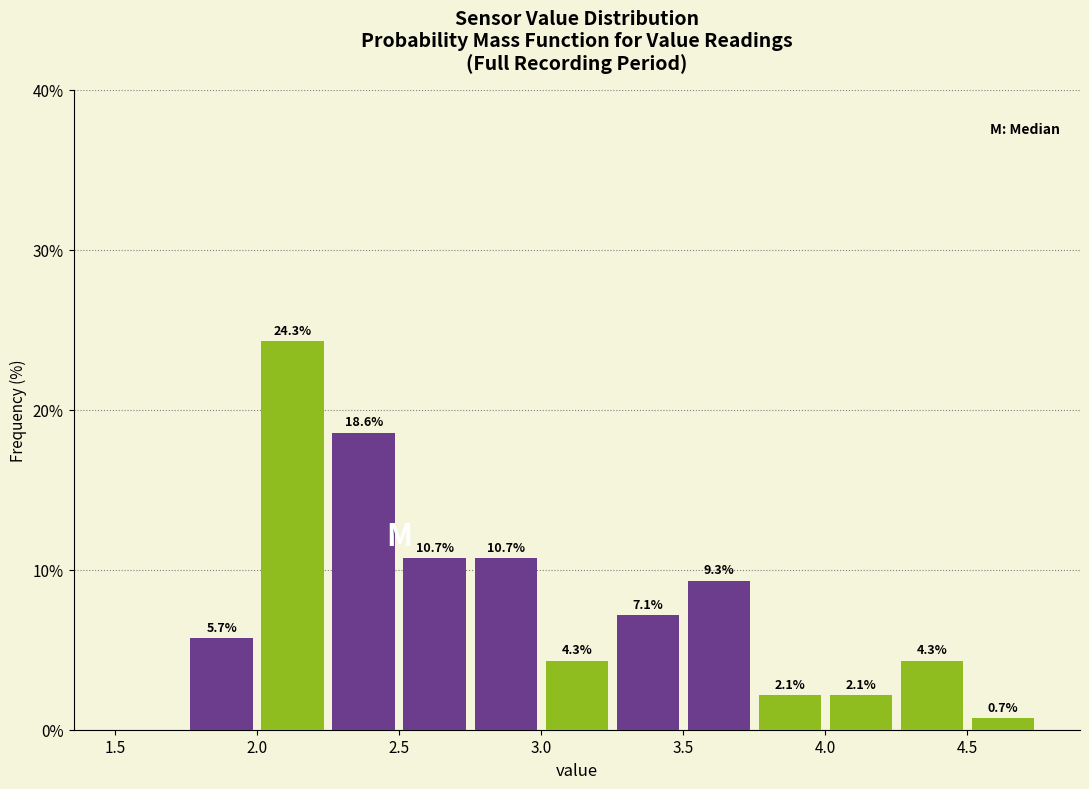

Which range on the x-axis has the tallest bar?

2.00 to 2.25